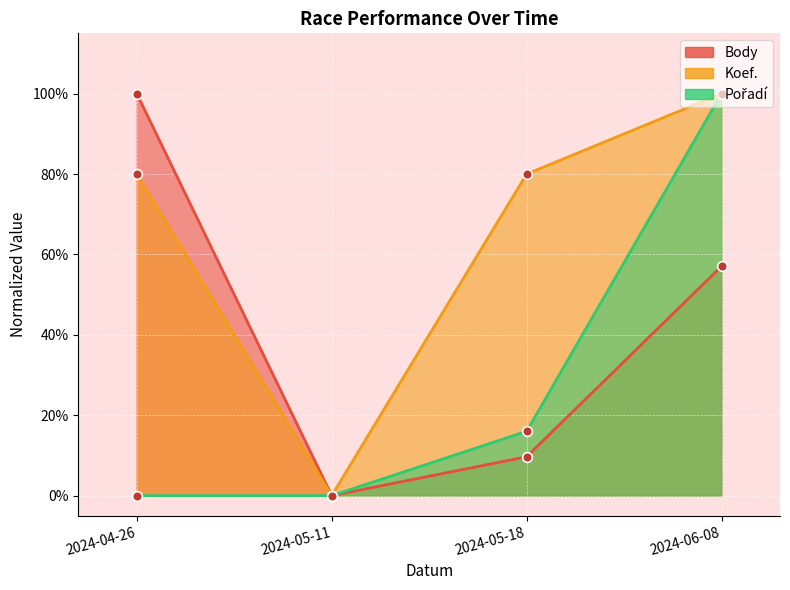

True or false: Pořadí and Body cross at least once.

False